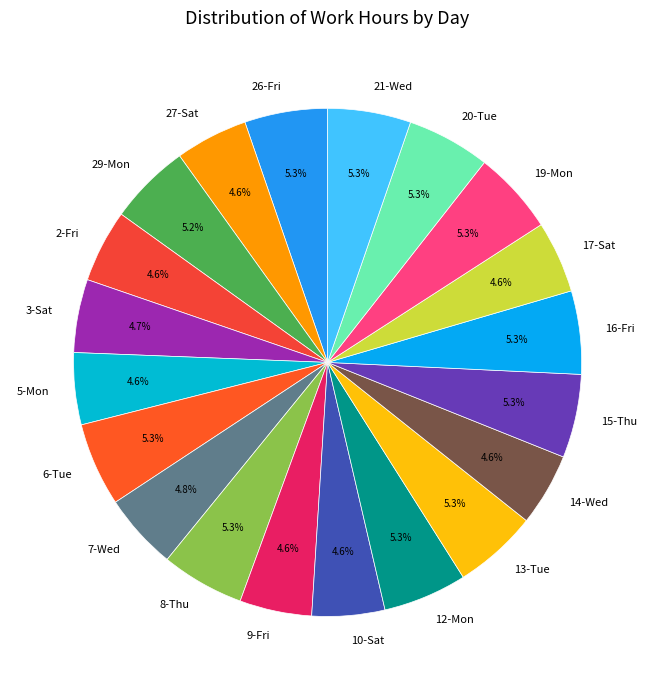

To the nearest percent, what percentage of the pie is 8-Thu?

5%